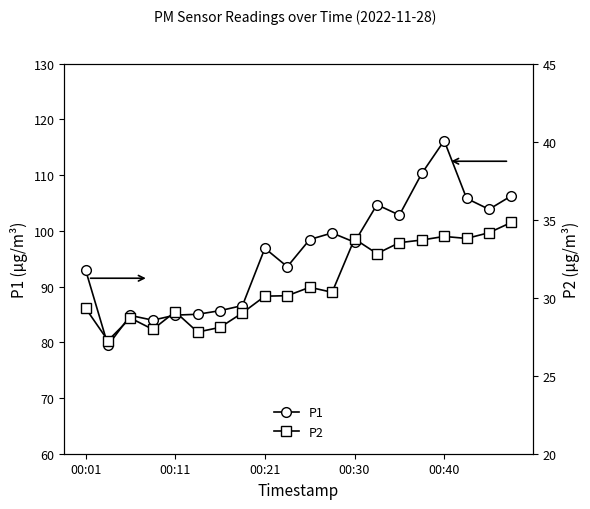

Rank the series by their maximum value, from lowest to highest.

P2, P1